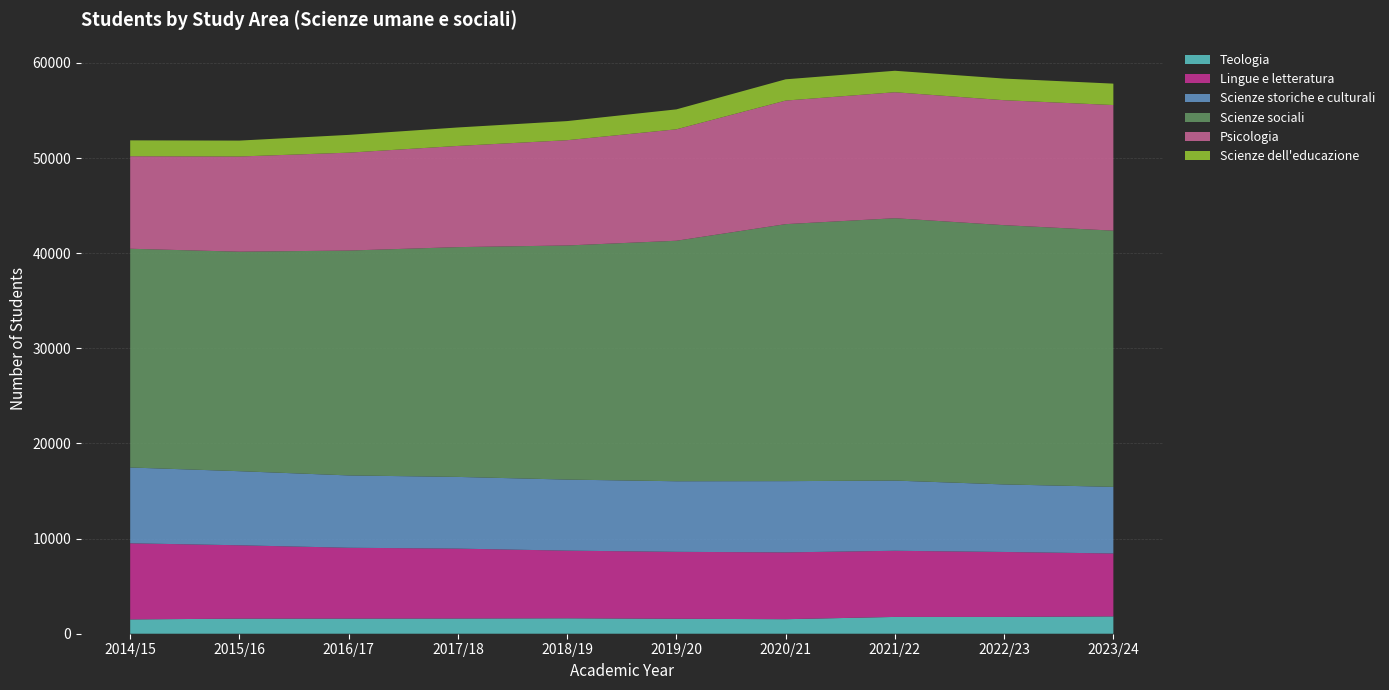

Reading left to right, transcribe all the data shown in this chart.

Teologia: 1504	1586	1590	1598	1621	1571	1527	1766	1766	1820
Lingue e letteratura: 8002	7710	7446	7348	7112	7036	7022	6952	6828	6616
Scienze storiche e culturali: 7966	7787	7603	7536	7468	7419	7489	7379	7098	7001
Scienze sociali: 22993	23073	23636	24154	24608	25280	27013	27577	27251	26931
Psicologia: 9724	10005	10291	10636	11066	11714	12989	13242	13136	13202
Scienze dell'educazione: 1670	1672	1867	1941	2008	2095	2234	2256	2272	2250